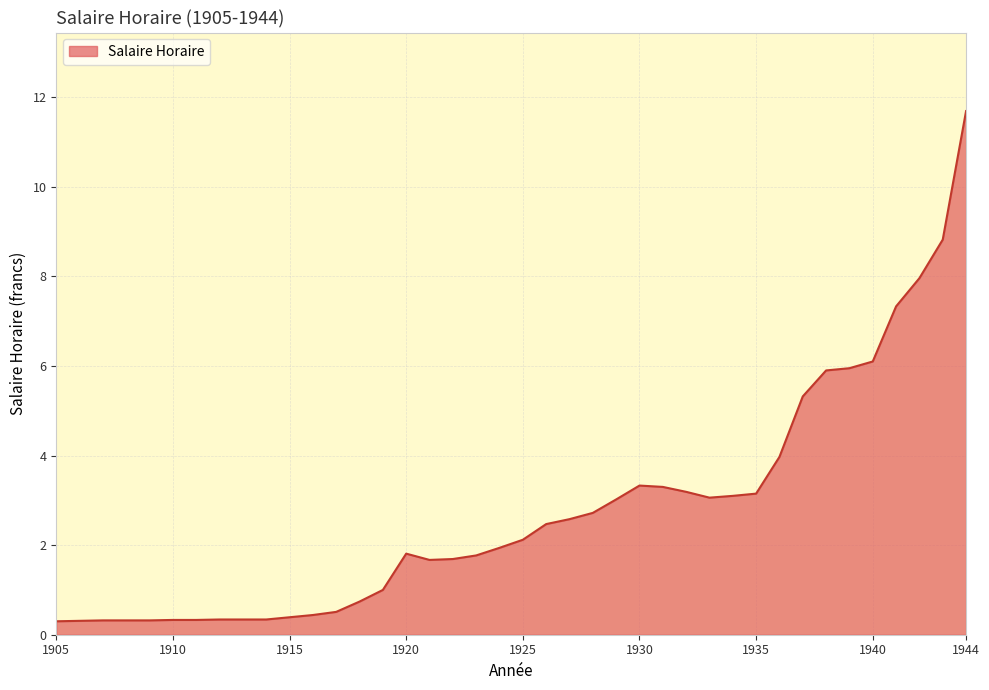

What is the minimum value shown in the chart?

0.3